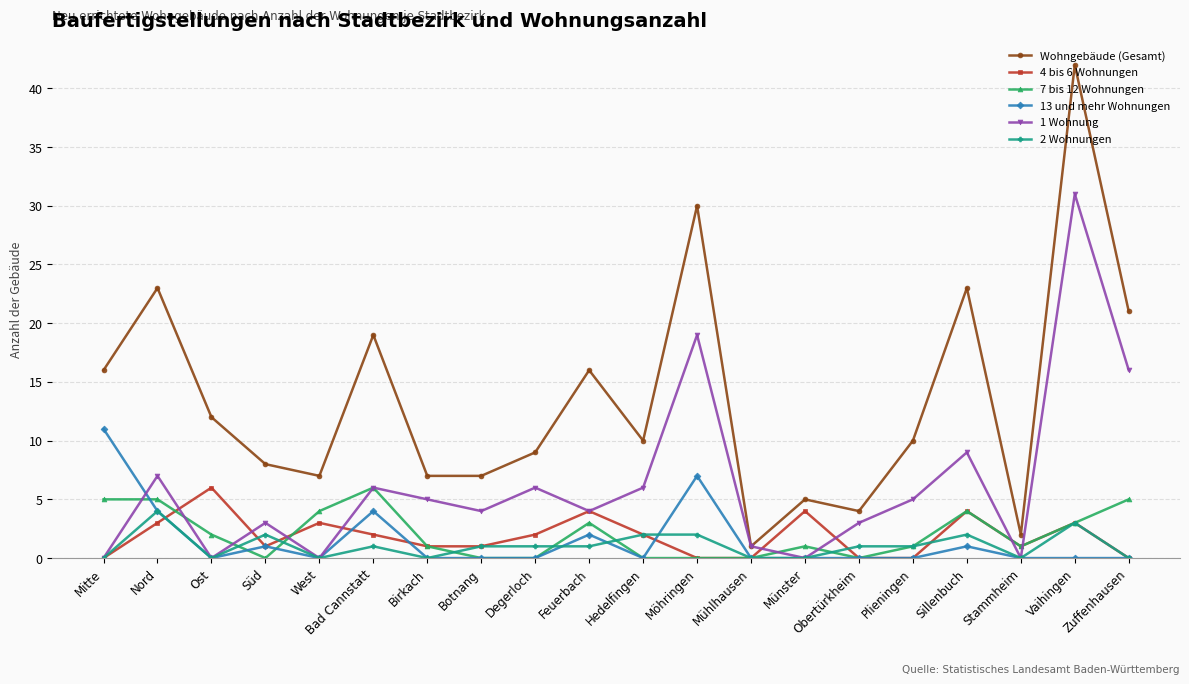

At which category does the chart reach its peak across all series?

Vaihingen